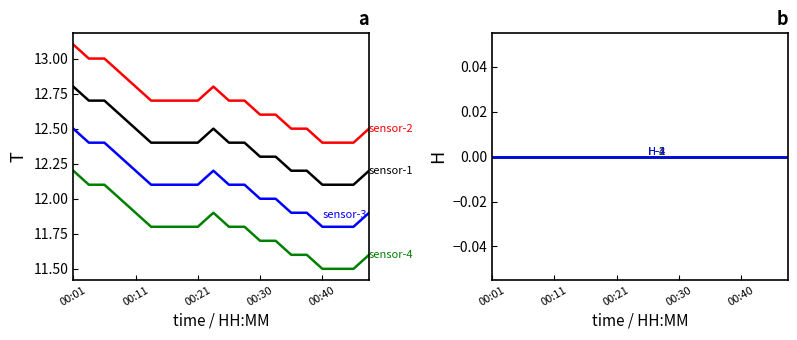

At which label is the value closest to 12?

00:40